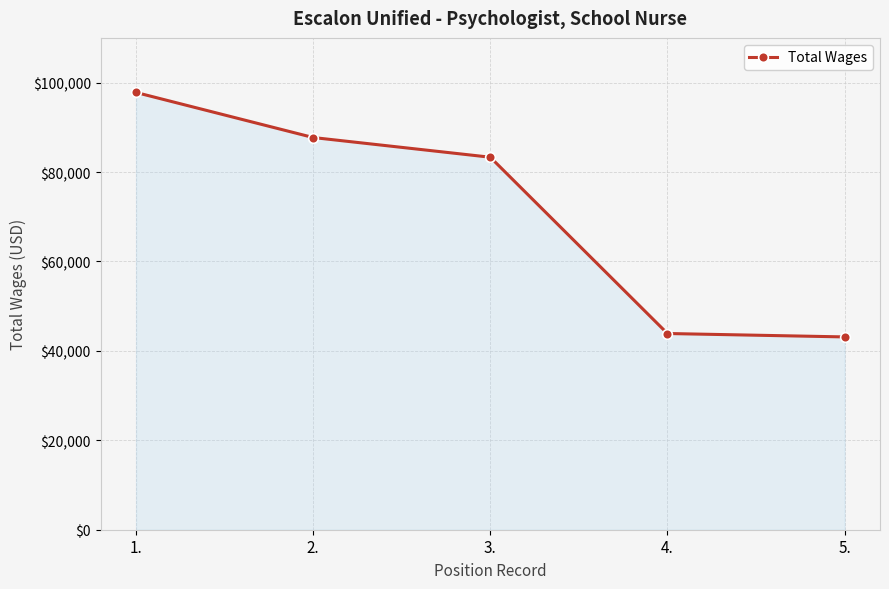

Reading left to right, what are all the values shown in this chart?

97791	87716	83310	43884	43121